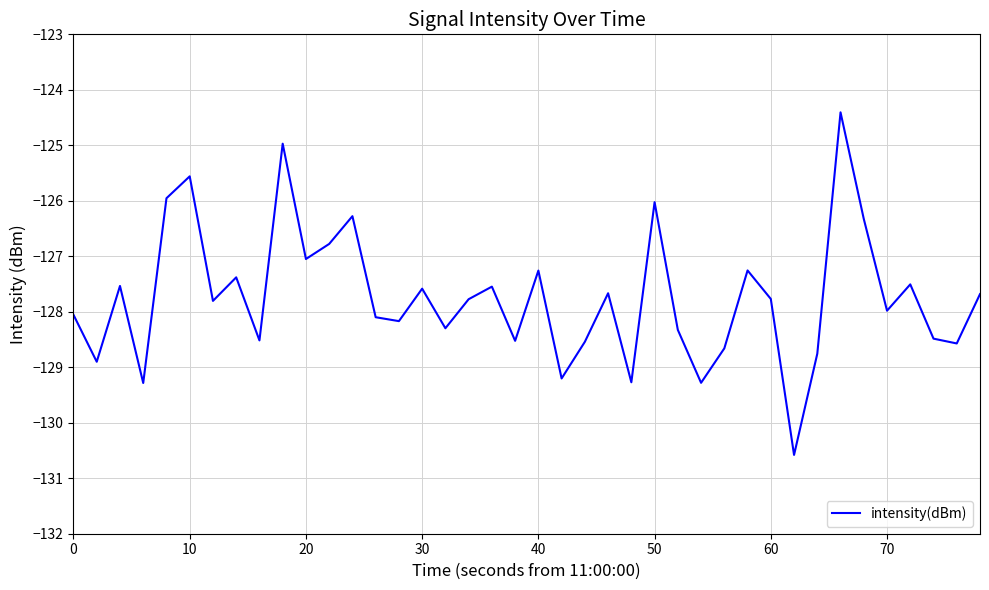

What is the difference between the maximum and minimum values?

6.2